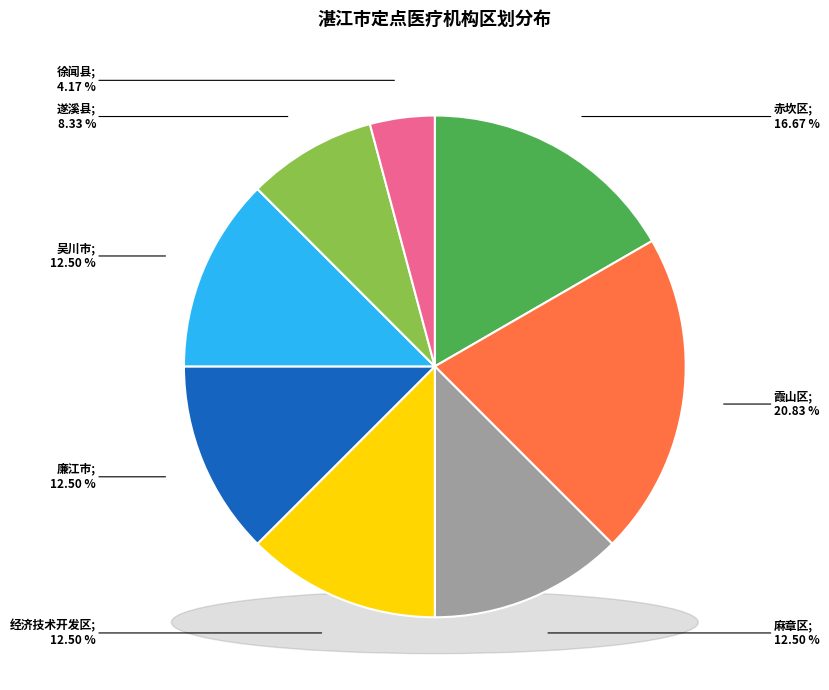

What percentage is the 经济技术开发区 slice, to the nearest percent?

12%